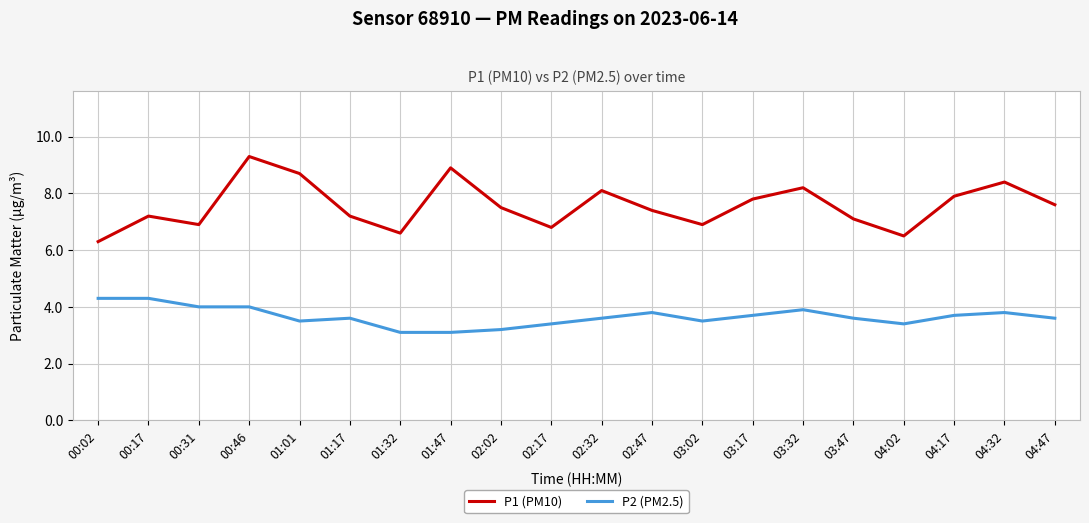

The value of P2 (PM2.5) at 01:01 is 3.5. True or false?

True